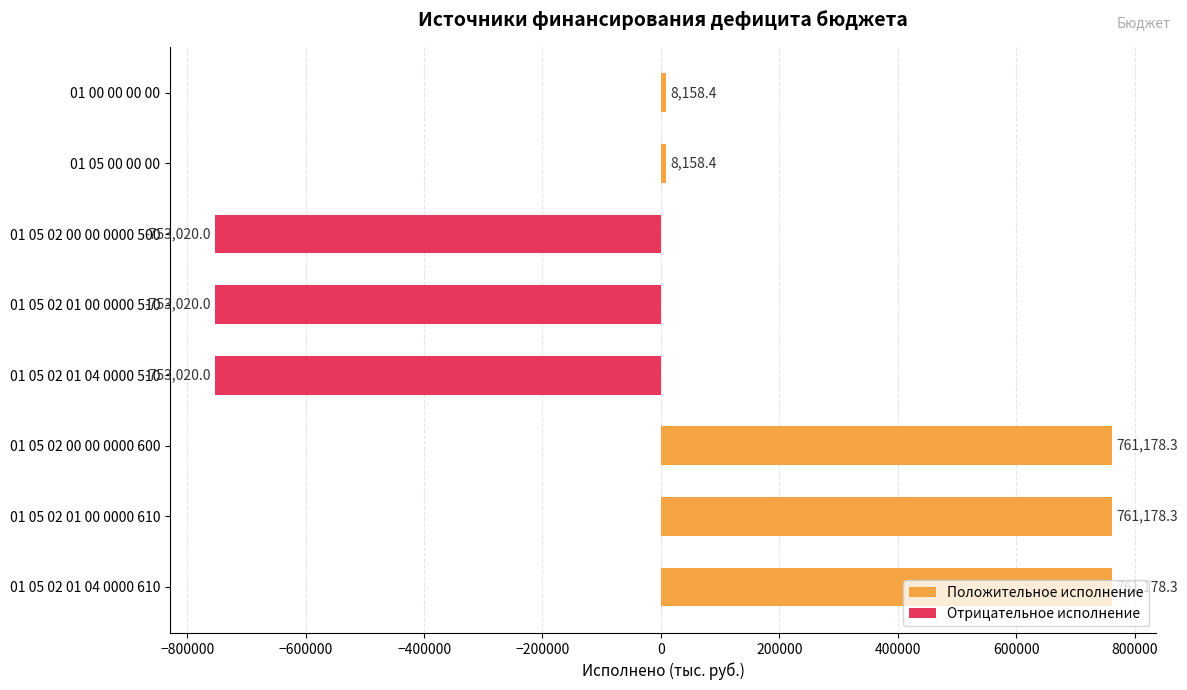

What value does the data have at 01 05 02 00 00 0000 500?

-753020.0